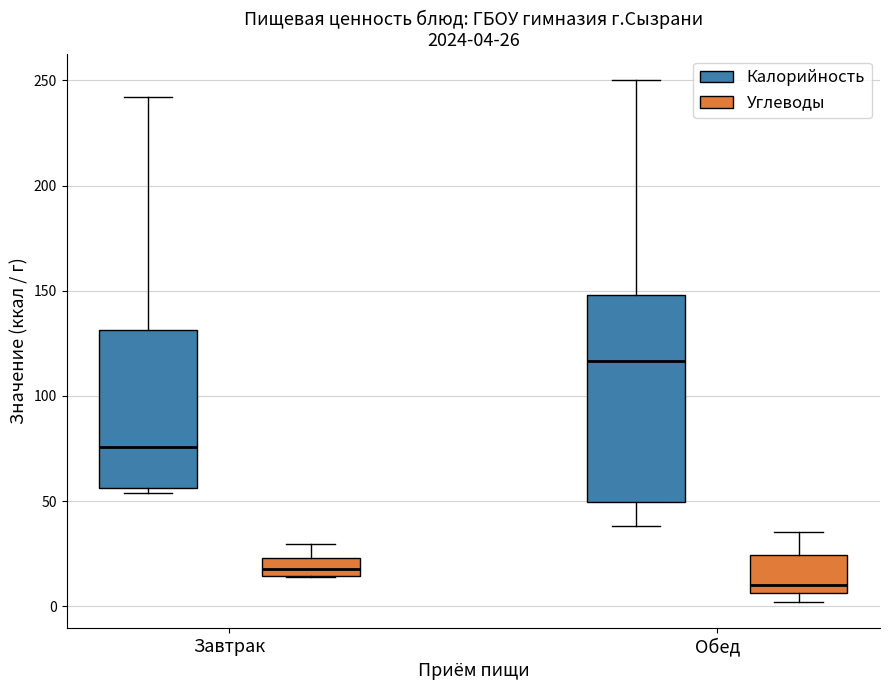

Comparing the boxes themselves (not the whiskers), which one is the tallest?

Обед (Калорийность)